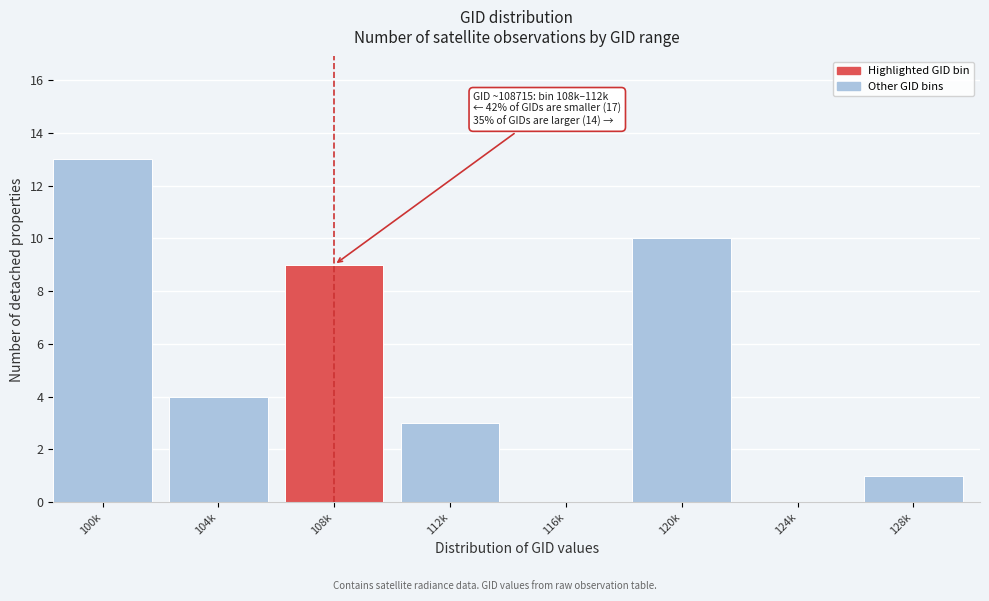

Reading right to left, transcribe all the data shown in this chart.

128k=1	124k=0	120k=10	116k=0	112k=3	108k=9	104k=4	100k=13